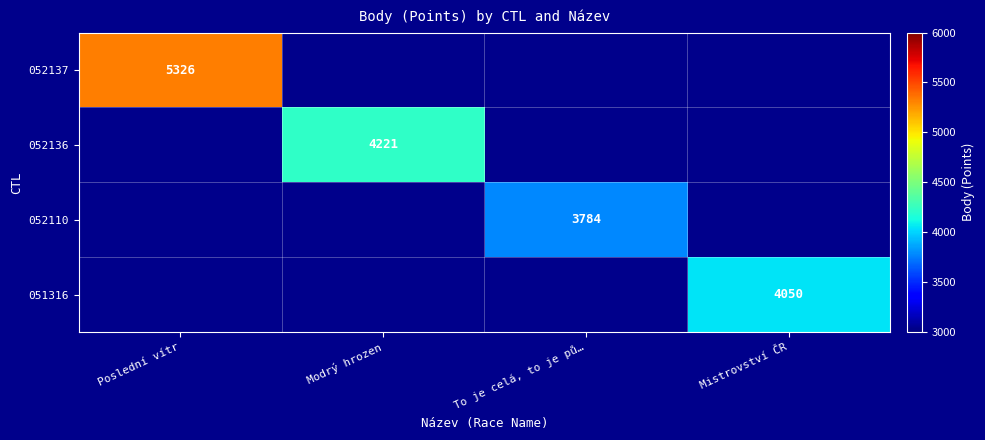

Is it true that 051316 equals 6889 at Mistrovství ČR?

False